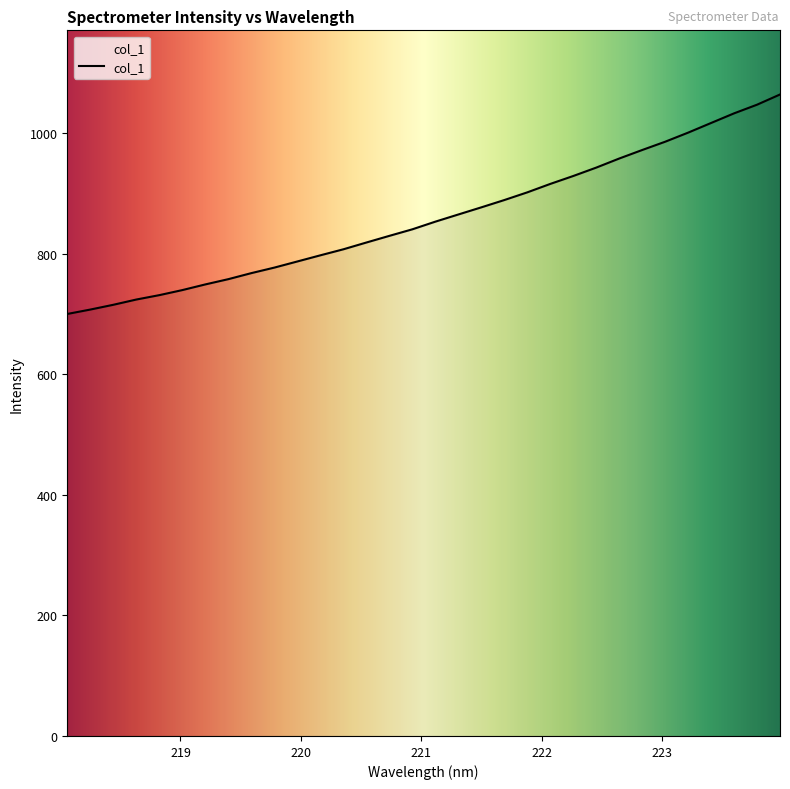

What is the sum of all values?

27499.3